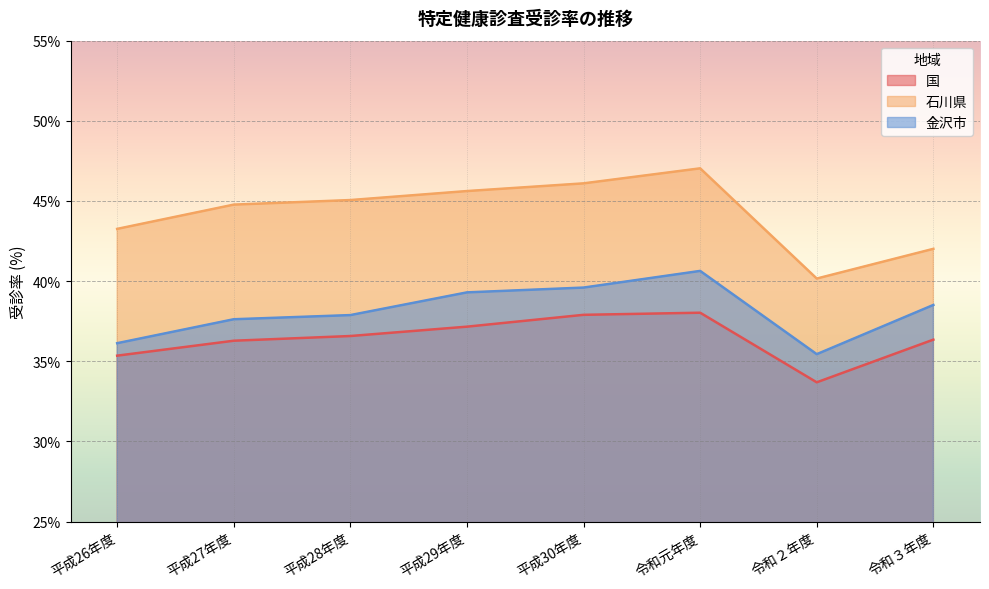

Reading left to right, transcribe all the data shown in this chart.

国: 平成26年度=35.4	平成27年度=36.3	平成28年度=36.6	平成29年度=37.2	平成30年度=37.9	令和元年度=38.0	令和２年度=33.7	令和３年度=36.4
石川県: 平成26年度=43.3	平成27年度=44.8	平成28年度=45.1	平成29年度=45.6	平成30年度=46.1	令和元年度=47.0	令和２年度=40.2	令和３年度=42.0
金沢市: 平成26年度=36.1	平成27年度=37.6	平成28年度=37.9	平成29年度=39.3	平成30年度=39.6	令和元年度=40.6	令和２年度=35.4	令和３年度=38.5